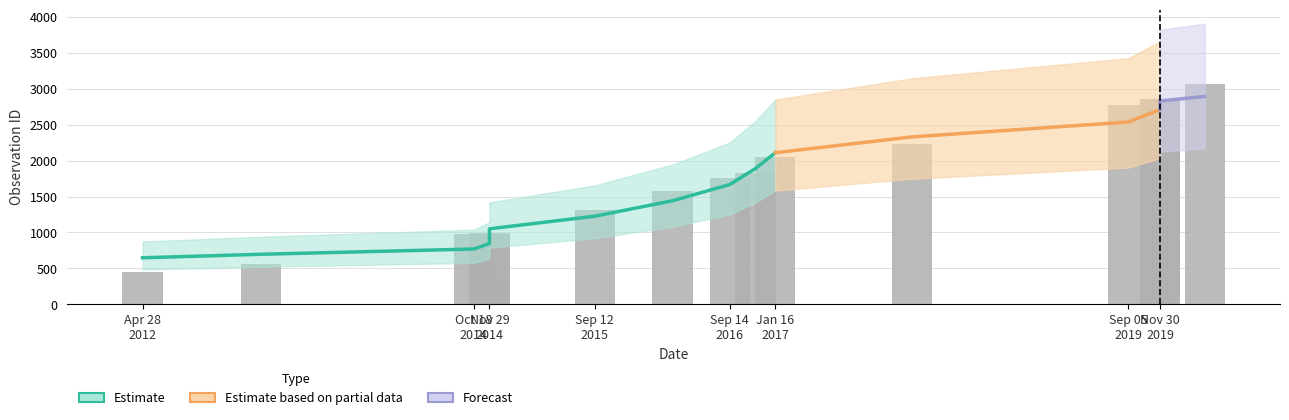

Reading left to right, extract all data points from this chart.

443	560	974	984	994	320	1311	1582	1754	1833	2044	2226	2769	2856	2861	3062